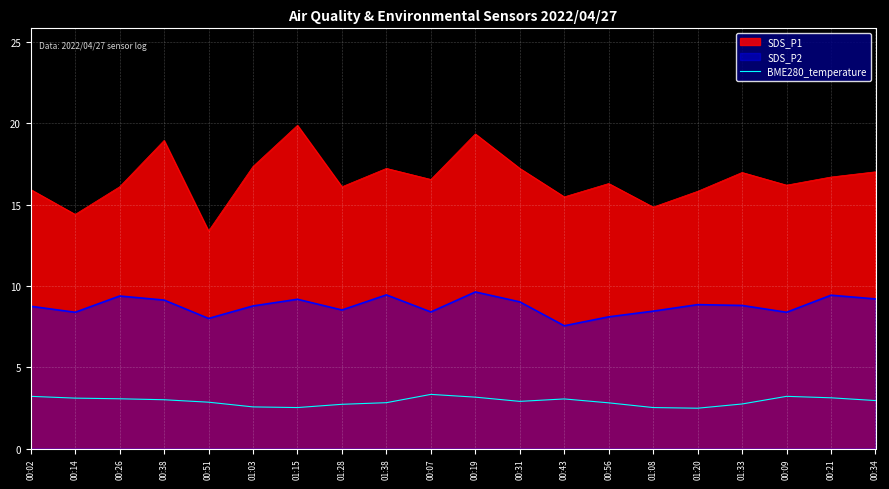

Which category has the highest value across all series?

01:15